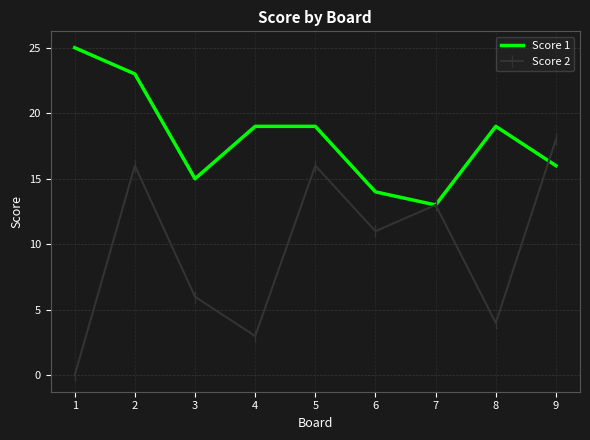

Rank the series by their average value, from highest to lowest.

Score 1, Score 2